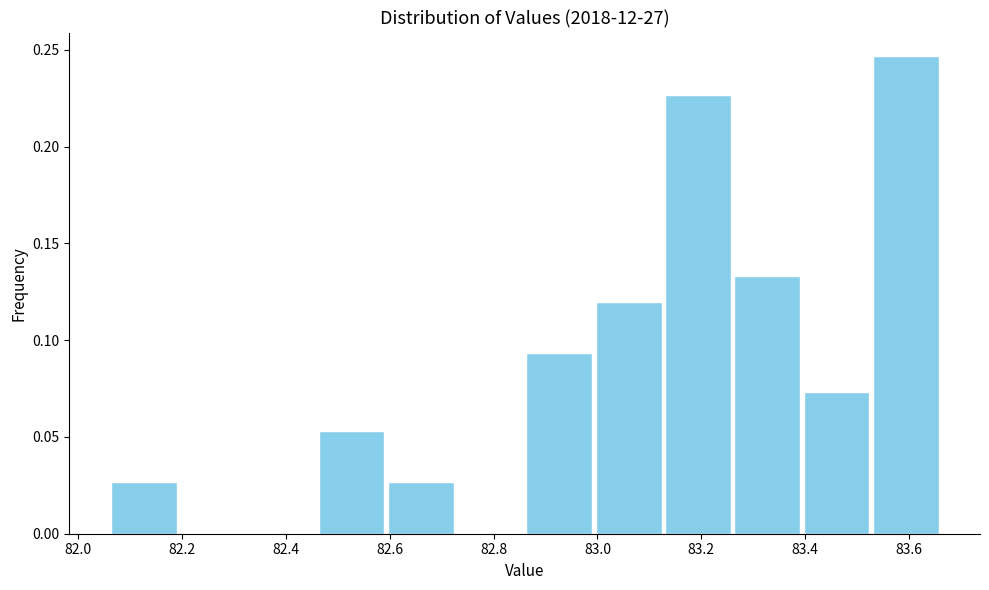

Reading left to right, list every bar in this chart as the range it spans on the x-axis followed by its height. Neither the bar edges nor the heights are printed on the chart, so give them approximately, as read against the axes.

82.06 to 82.20: 0.025
82.20 to 82.32: 0
82.32 to 82.46: 0
82.46 to 82.60: 0.055
82.60 to 82.72: 0.025
82.72 to 82.86: 0
82.86 to 83.00: 0.095
83.00 to 83.12: 0.120
83.12 to 83.26: 0.225
83.26 to 83.40: 0.135
83.40 to 83.52: 0.075
83.52 to 83.66: 0.245